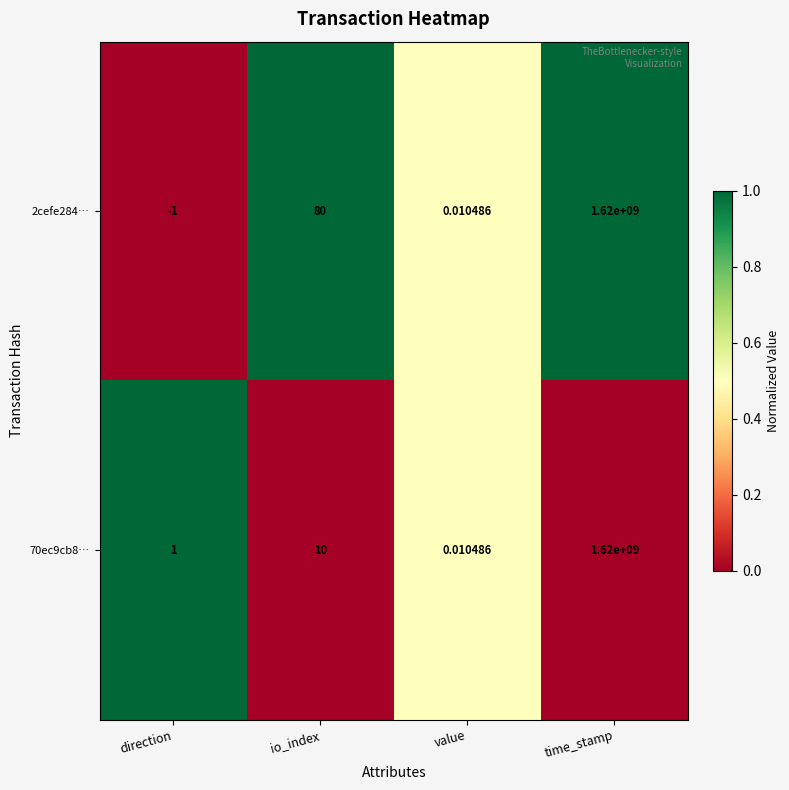

At which category is the sum across all series the highest?

time_stamp